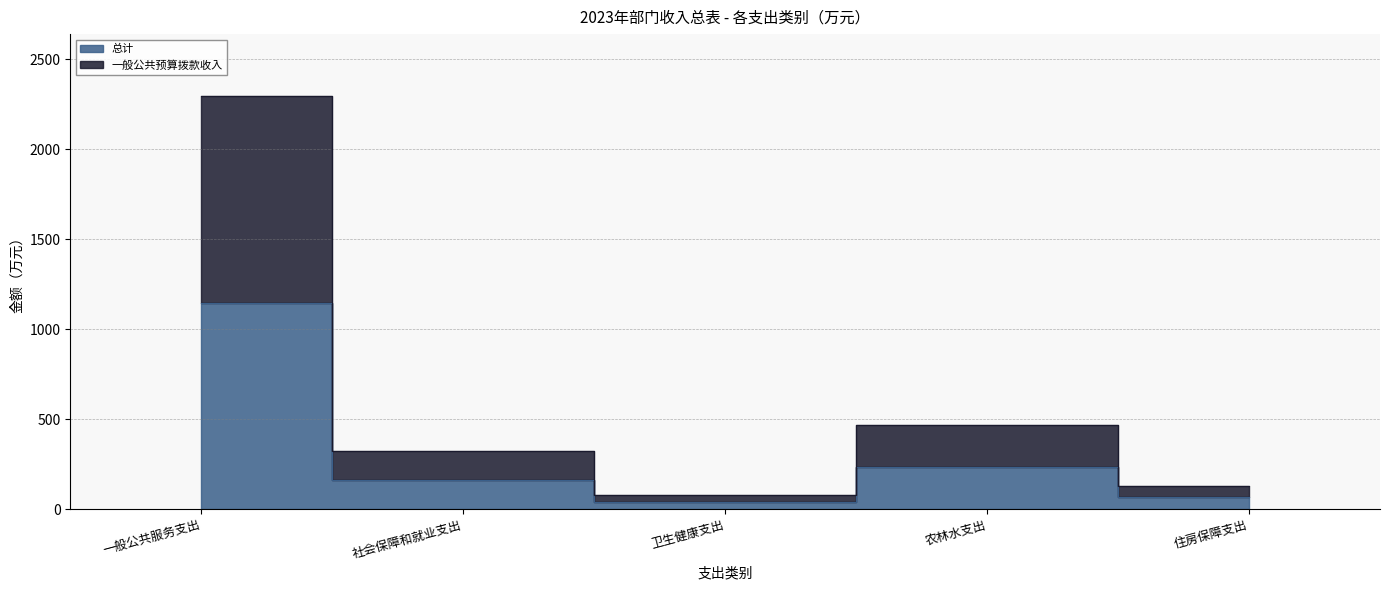

At which category does the chart reach its minimum across all series?

卫生健康支出